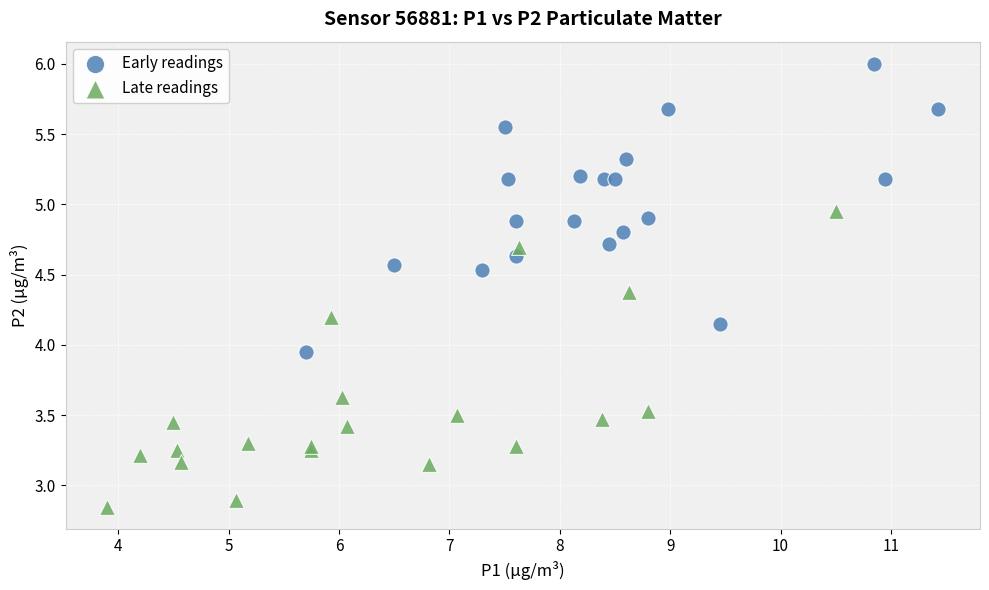

Which series reaches the maximum Y coordinate?

Early readings